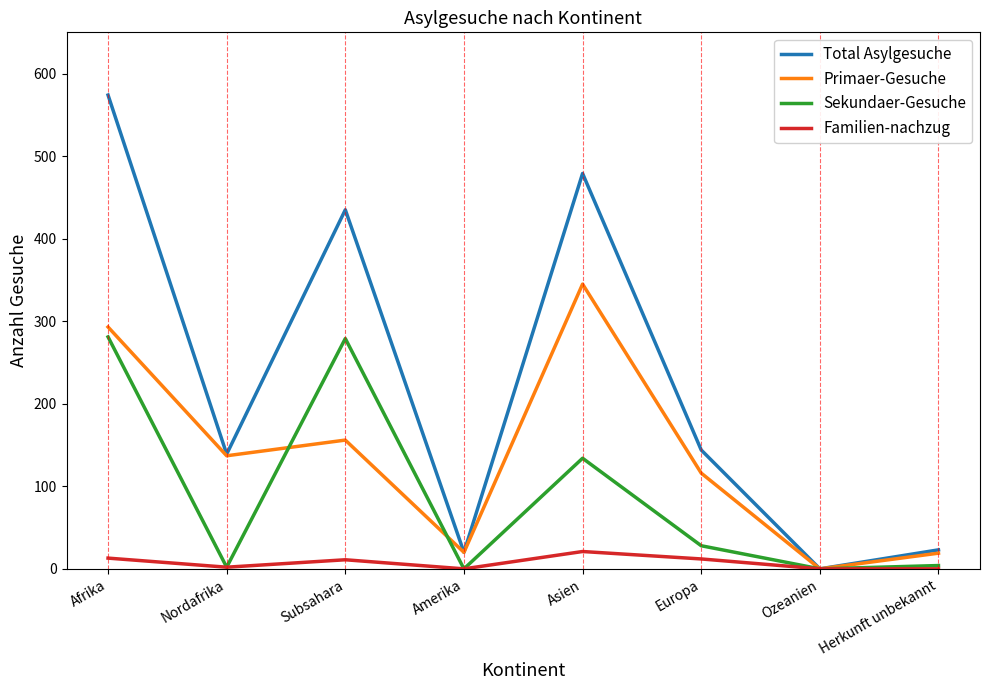

Which category has the highest value in the Total Asylgesuche series?

Afrika